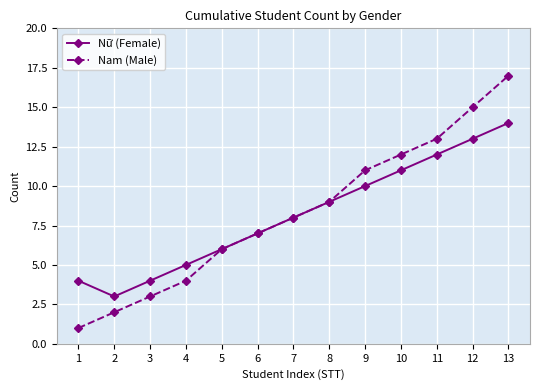

The Nữ (Female) series shows 17 at 10. True or false?

False